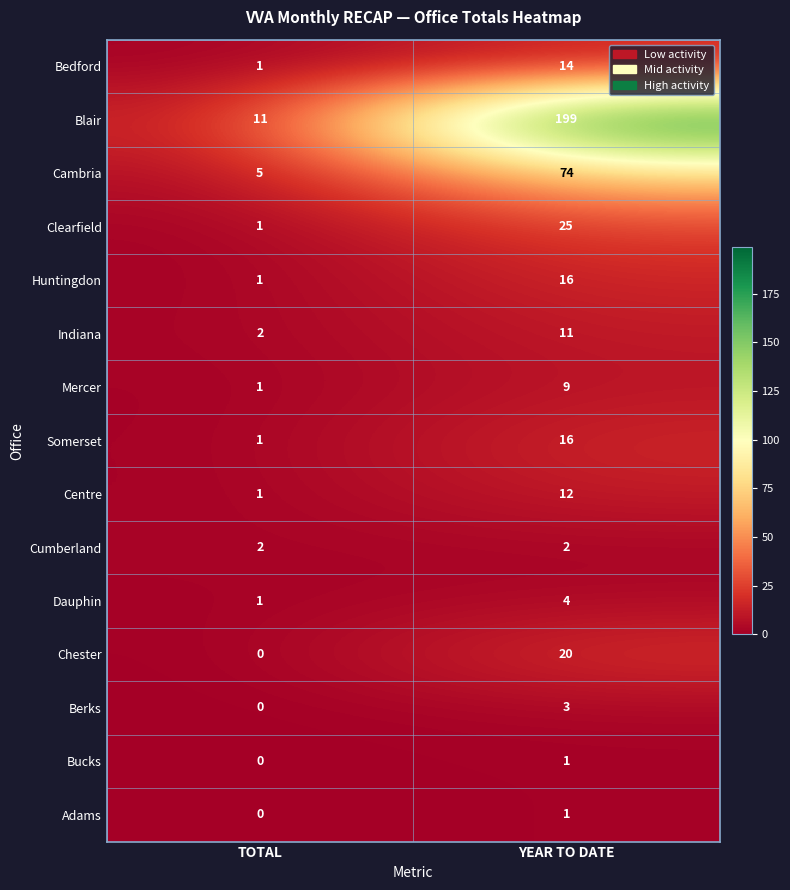

Reading left to right, what are all the values shown in this chart?

Bedford: TOTAL=1	YEAR TO DATE=14
Blair: TOTAL=11	YEAR TO DATE=199
Cambria: TOTAL=5	YEAR TO DATE=74
Clearfield: TOTAL=1	YEAR TO DATE=25
Huntingdon: TOTAL=1	YEAR TO DATE=16
Indiana: TOTAL=2	YEAR TO DATE=11
Mercer: TOTAL=1	YEAR TO DATE=9
Somerset: TOTAL=1	YEAR TO DATE=16
Centre: TOTAL=1	YEAR TO DATE=12
Cumberland: TOTAL=2	YEAR TO DATE=2
Dauphin: TOTAL=1	YEAR TO DATE=4
Chester: TOTAL=0	YEAR TO DATE=20
Berks: TOTAL=0	YEAR TO DATE=3
Bucks: TOTAL=0	YEAR TO DATE=1
Adams: TOTAL=0	YEAR TO DATE=1